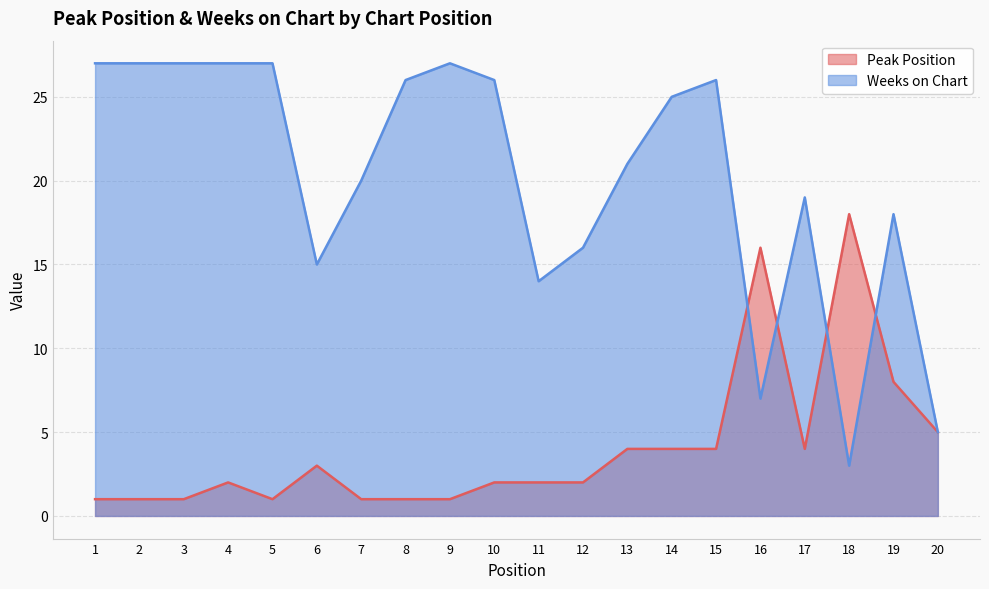

What is the smallest value displayed?

1